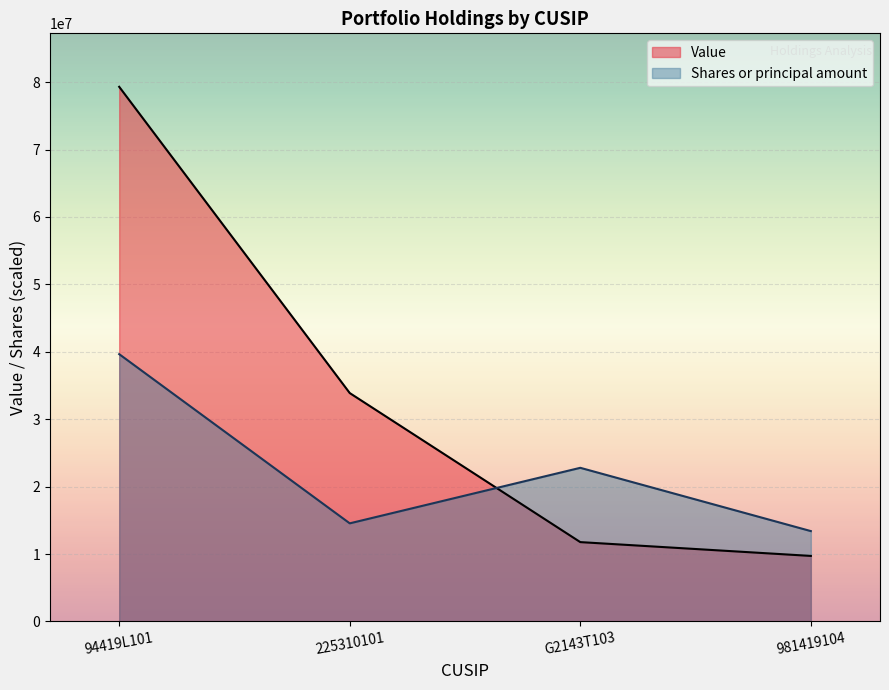

What is the difference between the second highest and minimum values in the Shares or principal amount series?

9385045.9